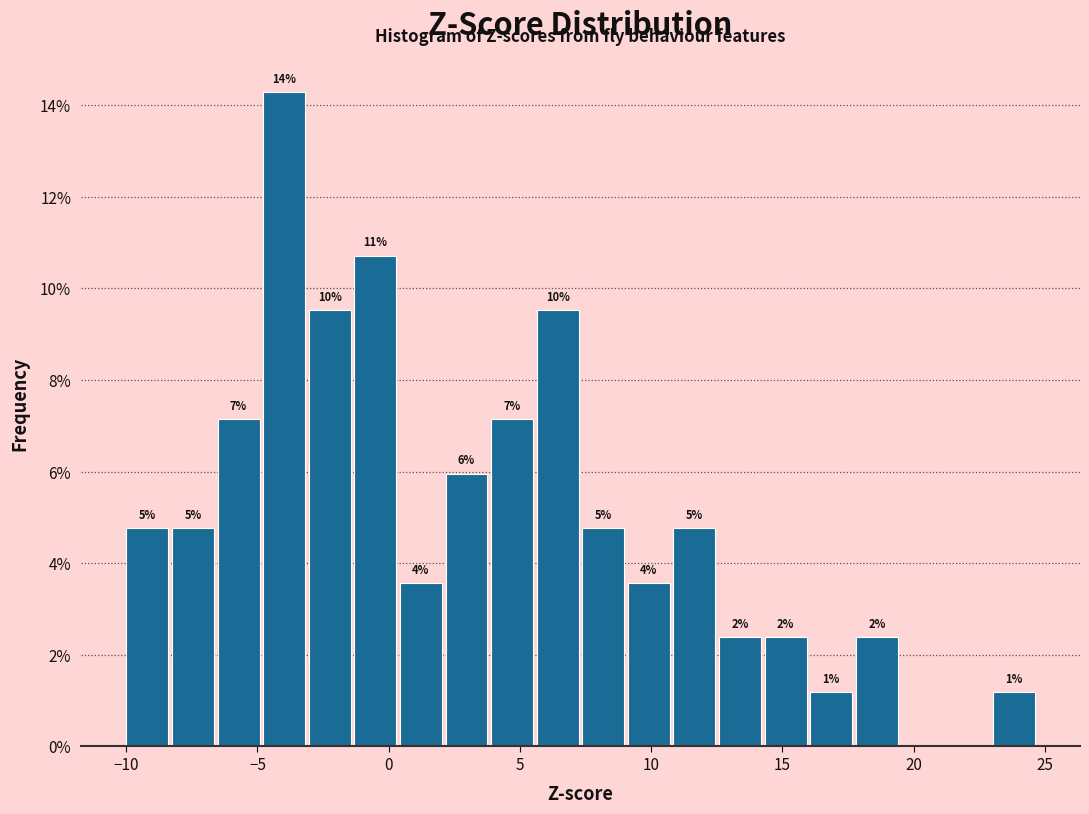

Around what value on the x-axis is the tallest bar? Give the approximate position of its centre, as read against the axis.

-4.0